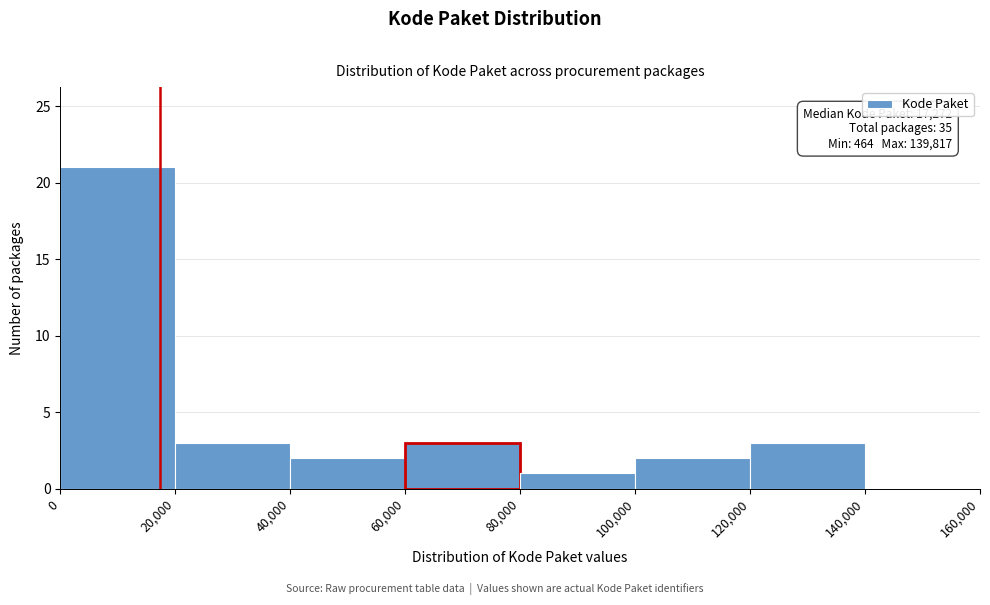

Which range on the x-axis has the tallest bar?

0 to 20,000